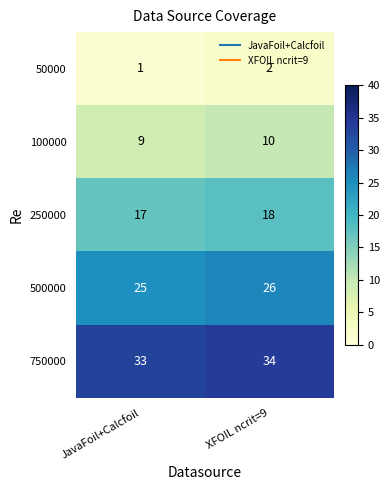

List the series in order of their overall mean, lowest first.

50000, 100000, 250000, 500000, 750000